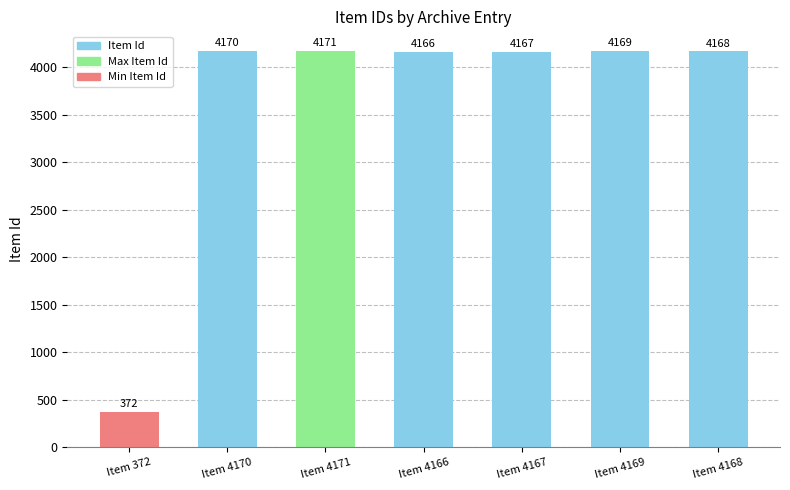

Rank the categories by value from lowest to highest.

Item 372, Item 4166, Item 4167, Item 4168, Item 4169, Item 4170, Item 4171